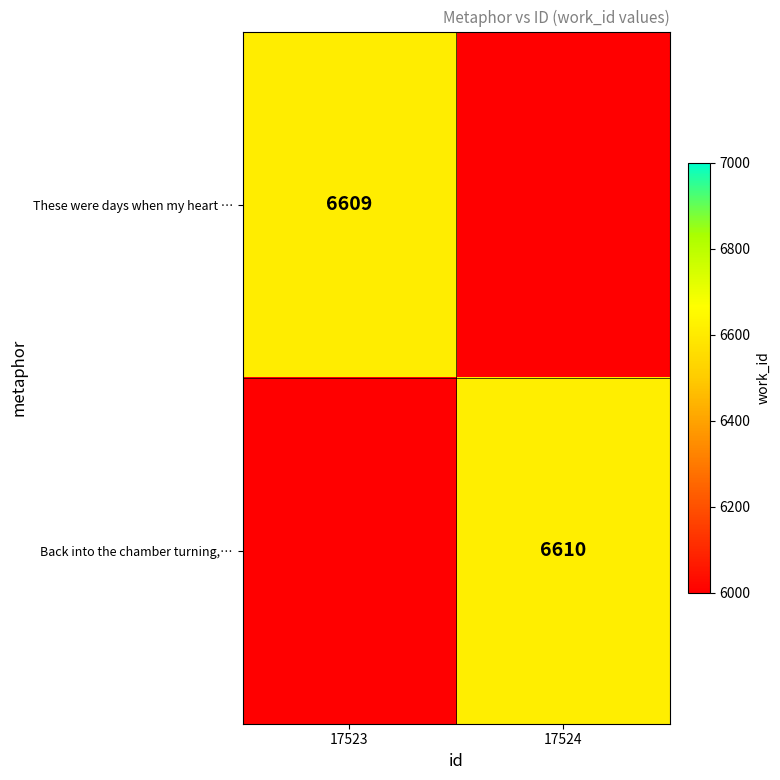

True or false: These were days when my heart … has a value of 6609 at 17523.

True